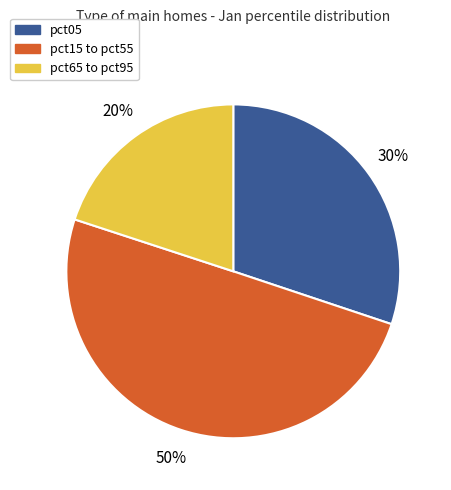

To the nearest percent, what is the difference between the largest and smallest slice percentages?

30%